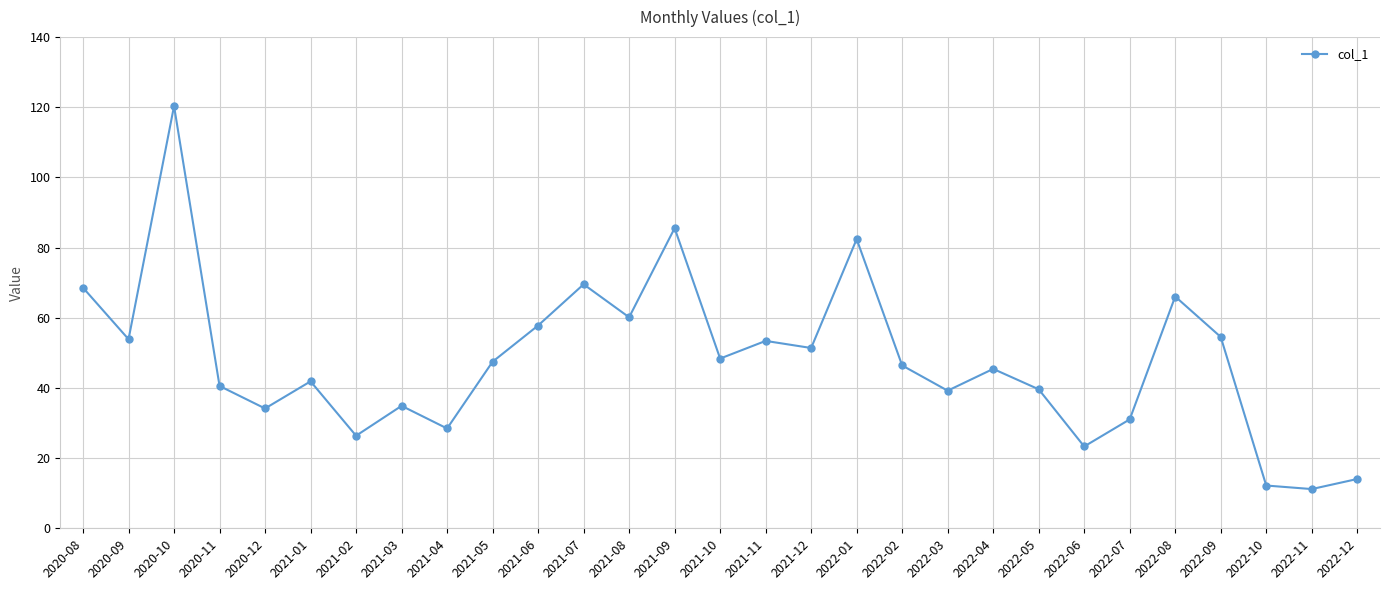

At which category does the chart reach its peak across all series?

2020-10